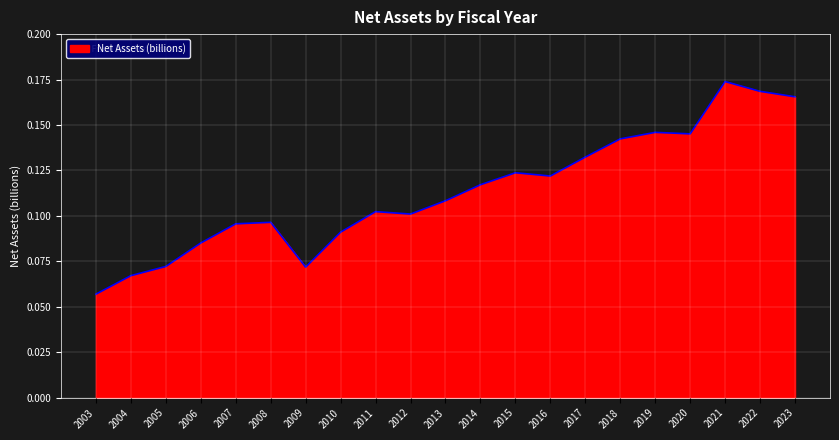

Is it true that the value at 2006 is 0.1?

True